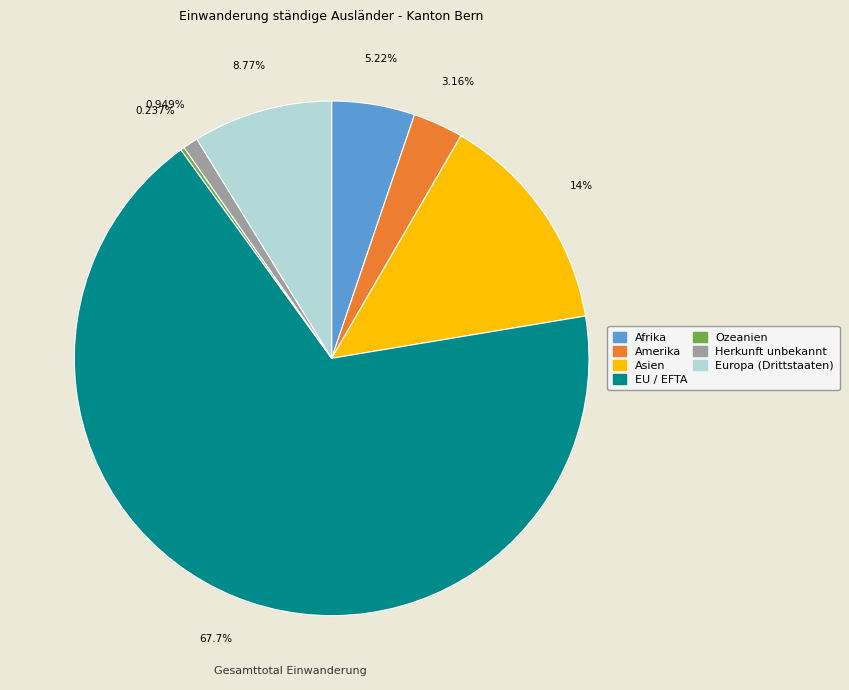

Is there any slice that represents more than half of the pie?

Yes